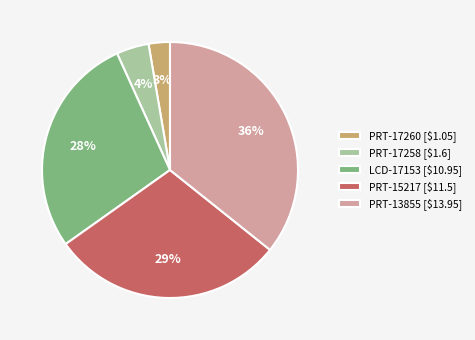

What is the largest slice in the pie chart?

PRT-13855